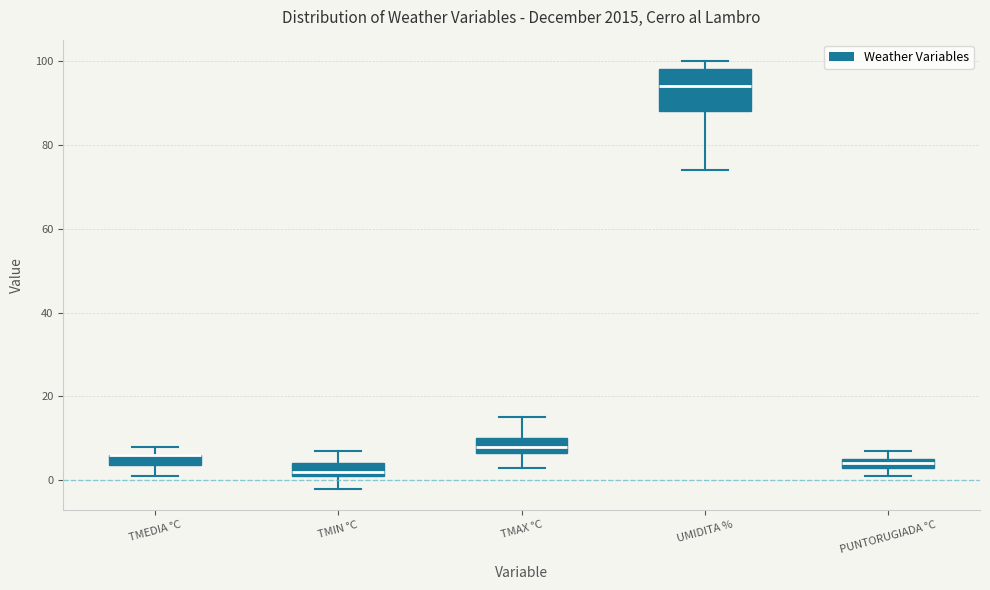

Where is the upper edge of the box for PUNTORUGIADA °C on the y-axis? The values are not printed on the chart, so give them approximately, as read against the axis.

6